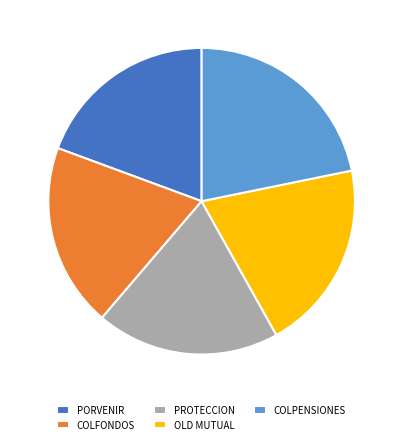

How many slices are in this pie chart?

5